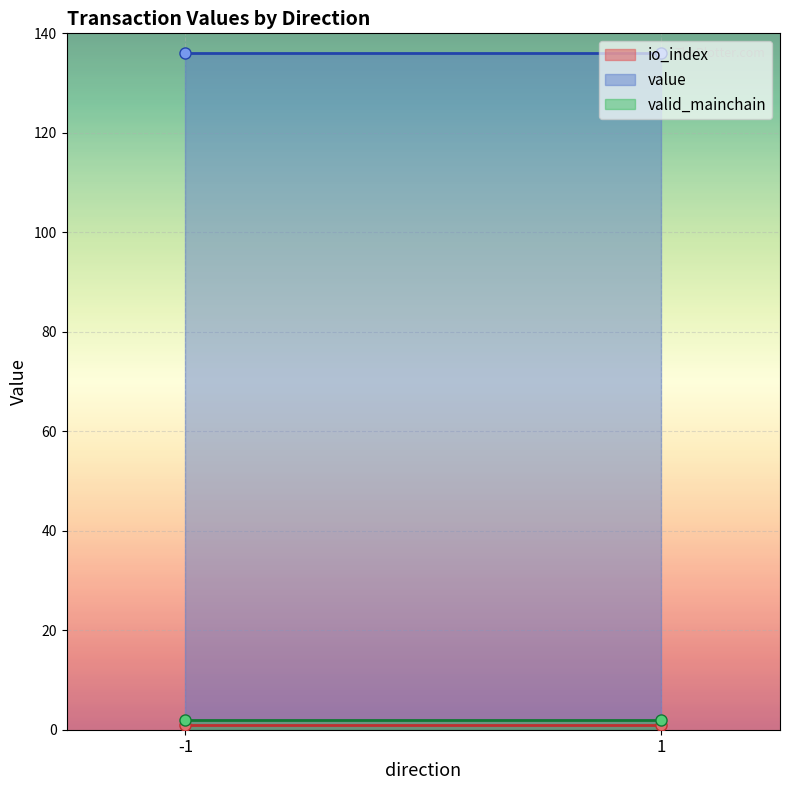

Is the value of io_index at -1 greater than the value of valid_mainchain at -1?

No